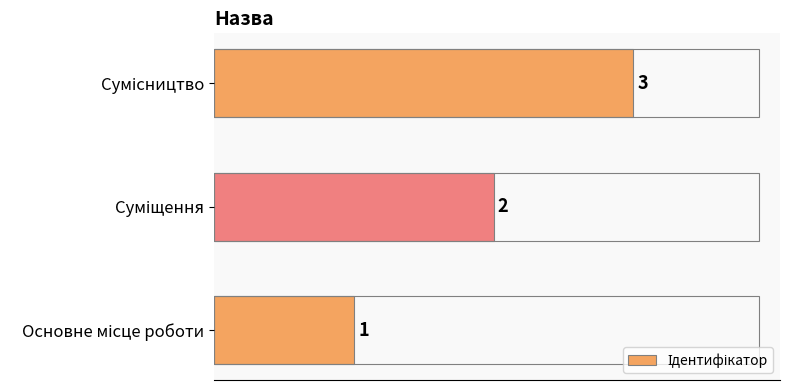

Count the values in the range 1 to 3.

3